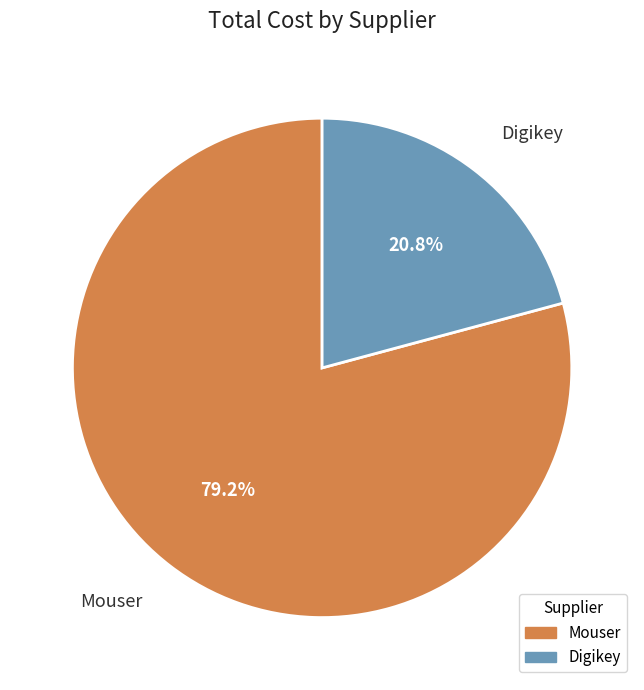

How many slices are in this pie chart?

2